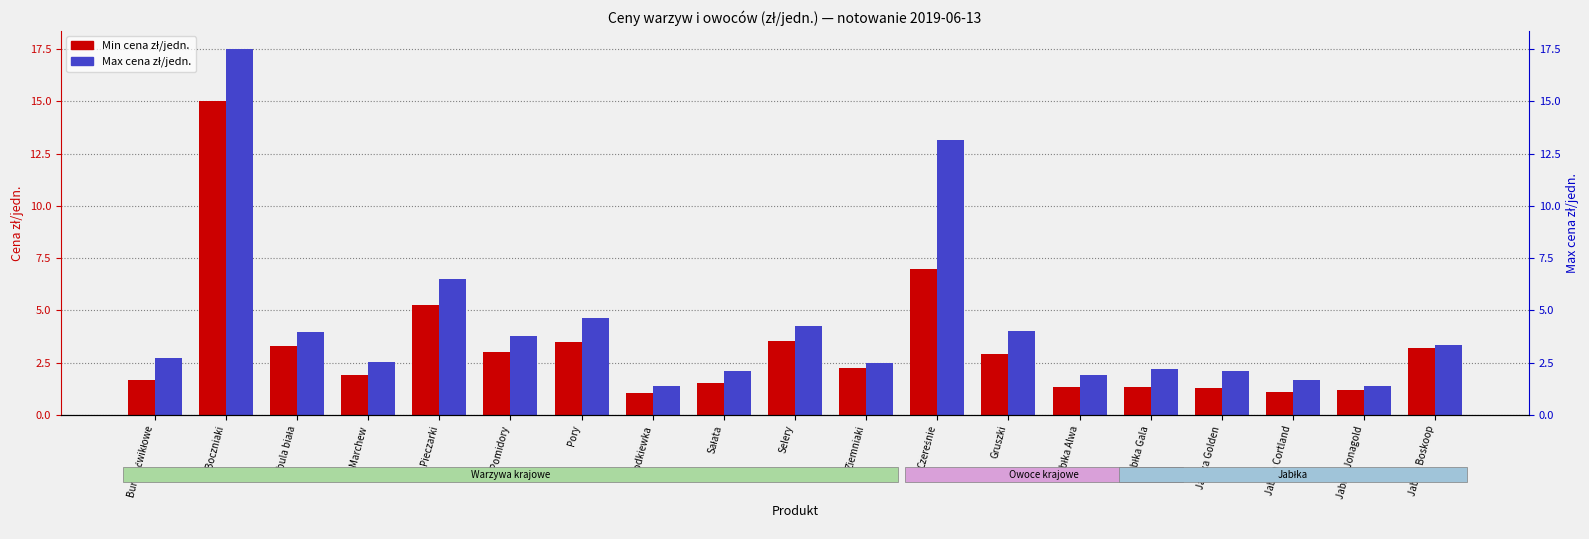

How many groups of bars are there?

19